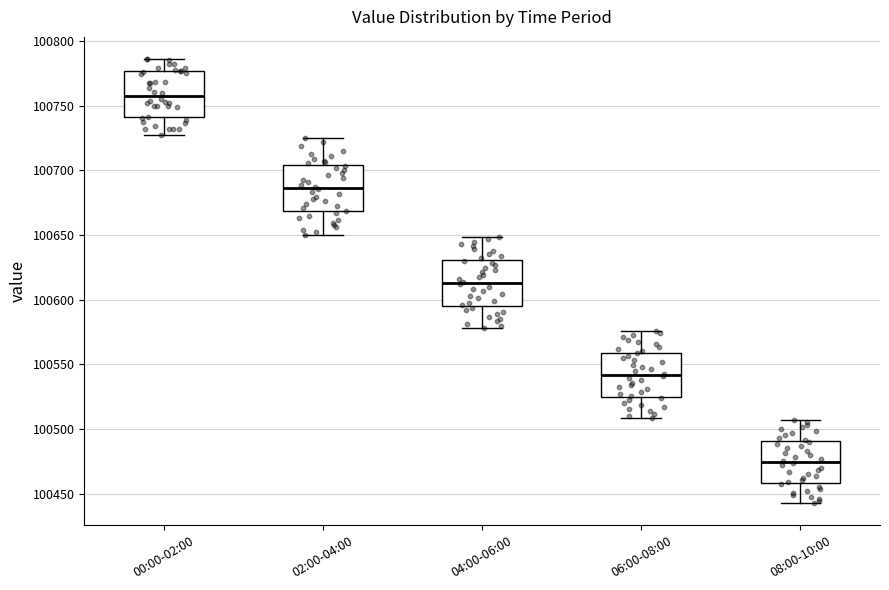

Reading left to right, transcribe this box plot: for each box, give where its median line is, the range the box spans, and where its two whiskers end, as read against the y-axis. The values are not printed on the chart, so give them approximately, as read against the axis.

00:00-02:00: median 100755, box 100740 to 100775, whiskers 100725 to 100785
02:00-04:00: median 100685, box 100670 to 100705, whiskers 100650 to 100725
04:00-06:00: median 100615, box 100595 to 100630, whiskers 100580 to 100650
06:00-08:00: median 100540, box 100525 to 100560, whiskers 100510 to 100575
08:00-10:00: median 100475, box 100460 to 100490, whiskers 100445 to 100505